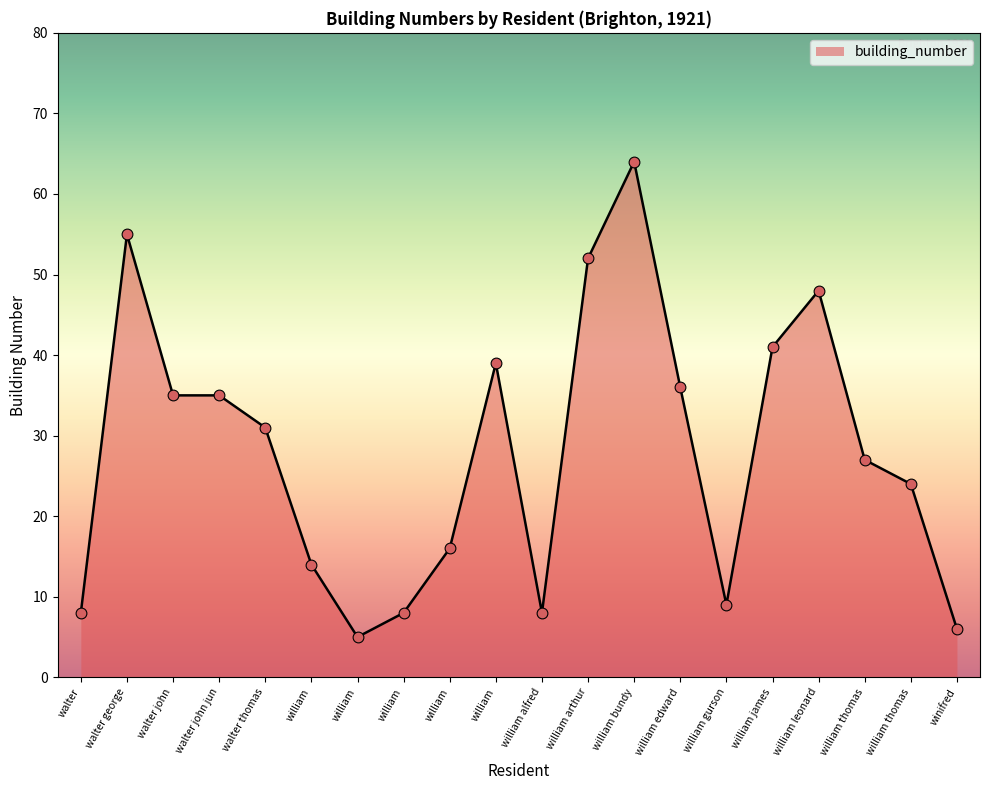

What is the ratio of the value at winifred to the value at william james?

0.1